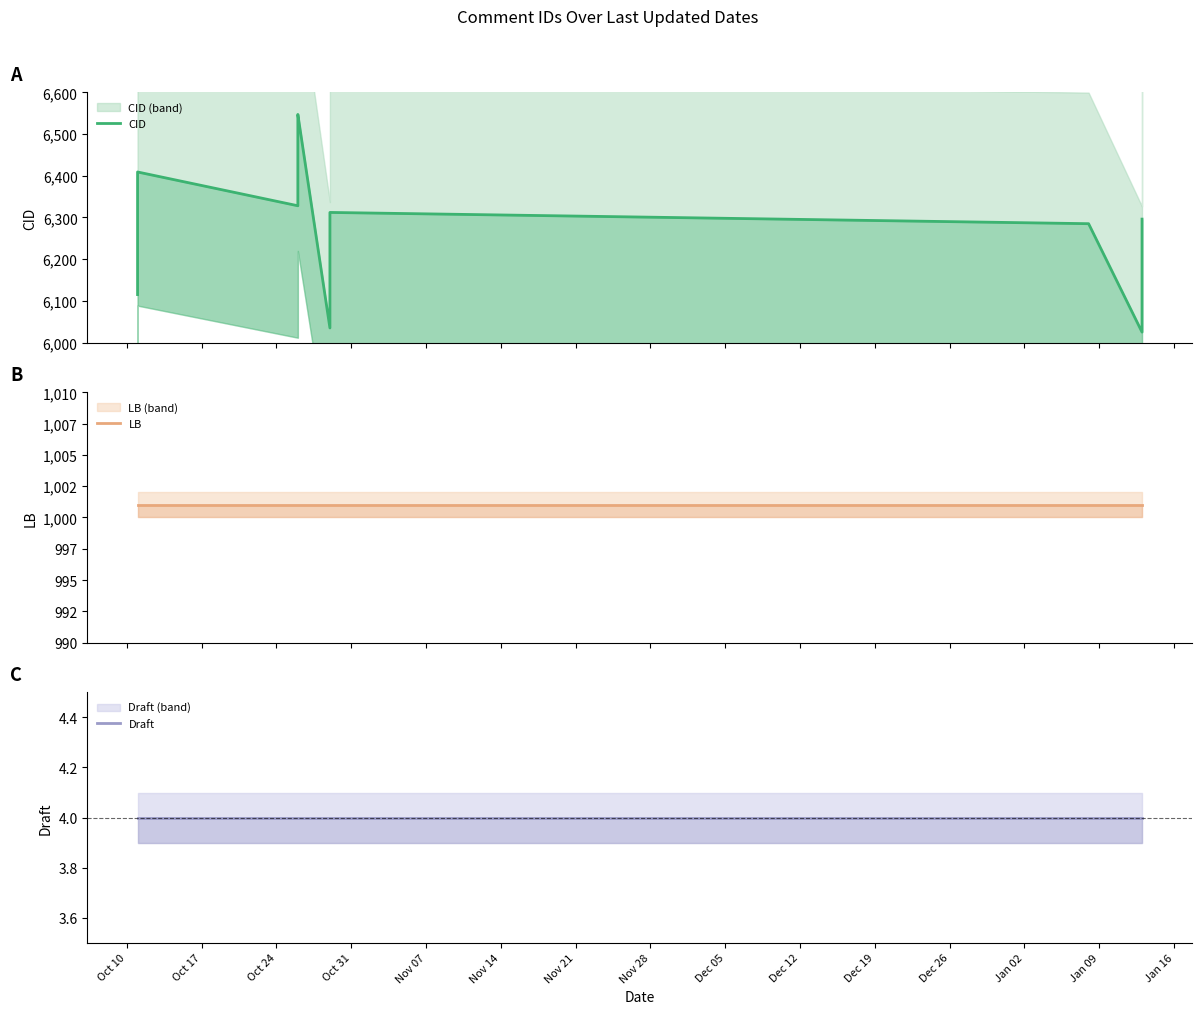

What is the value of the LB point at the 8th from the left?

1001